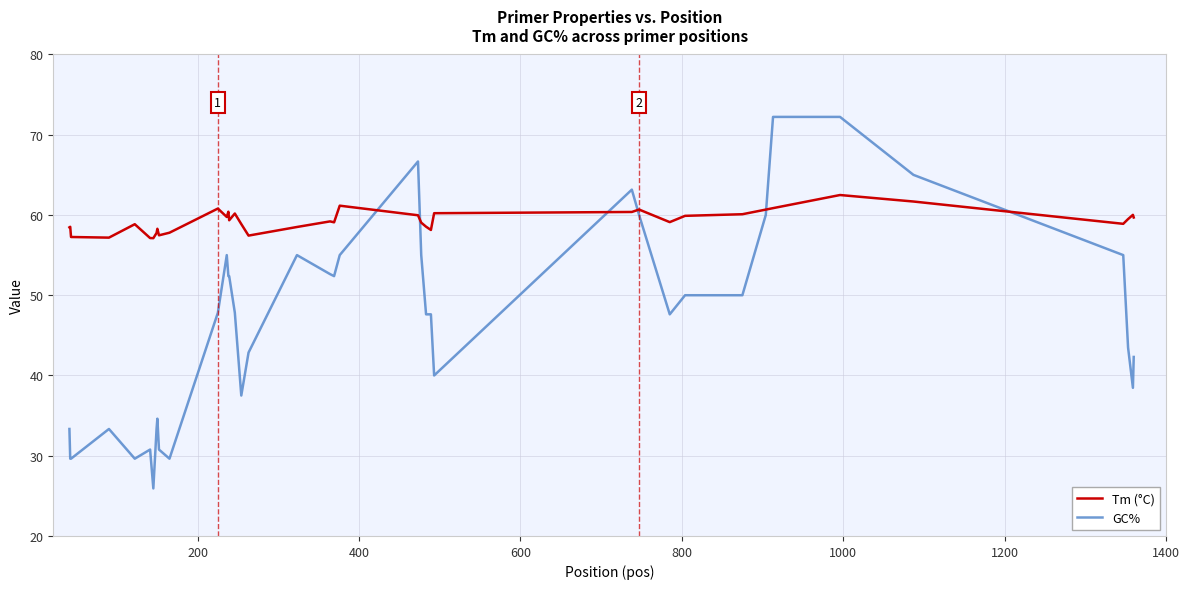

What is the minimum value shown in the chart?

25.9